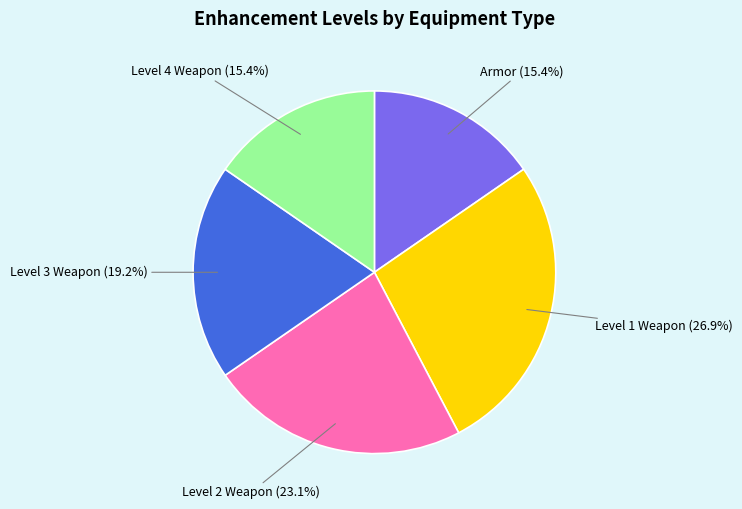

What is the largest slice in the pie chart?

Level 1 Weapon